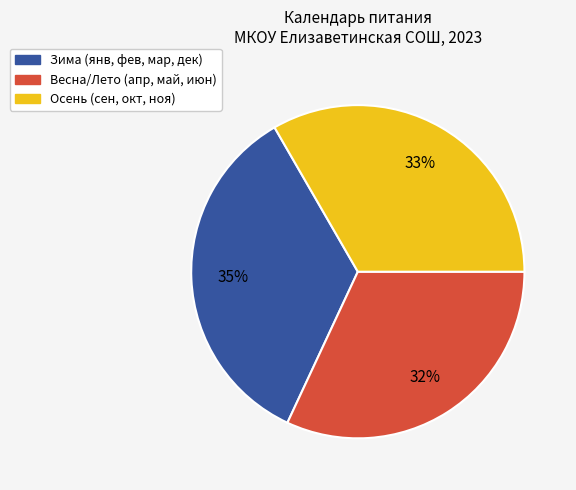

To the nearest percent, what is the average slice percentage?

33%